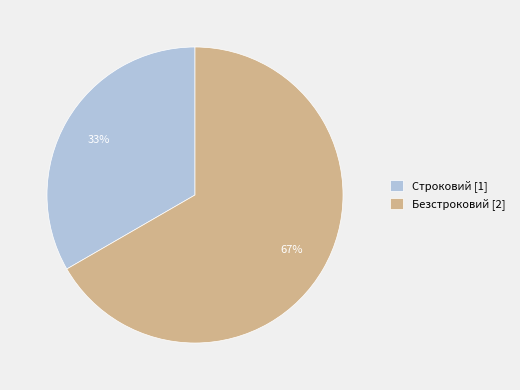

True or false: Строковий accounts for 40% of the total.

False